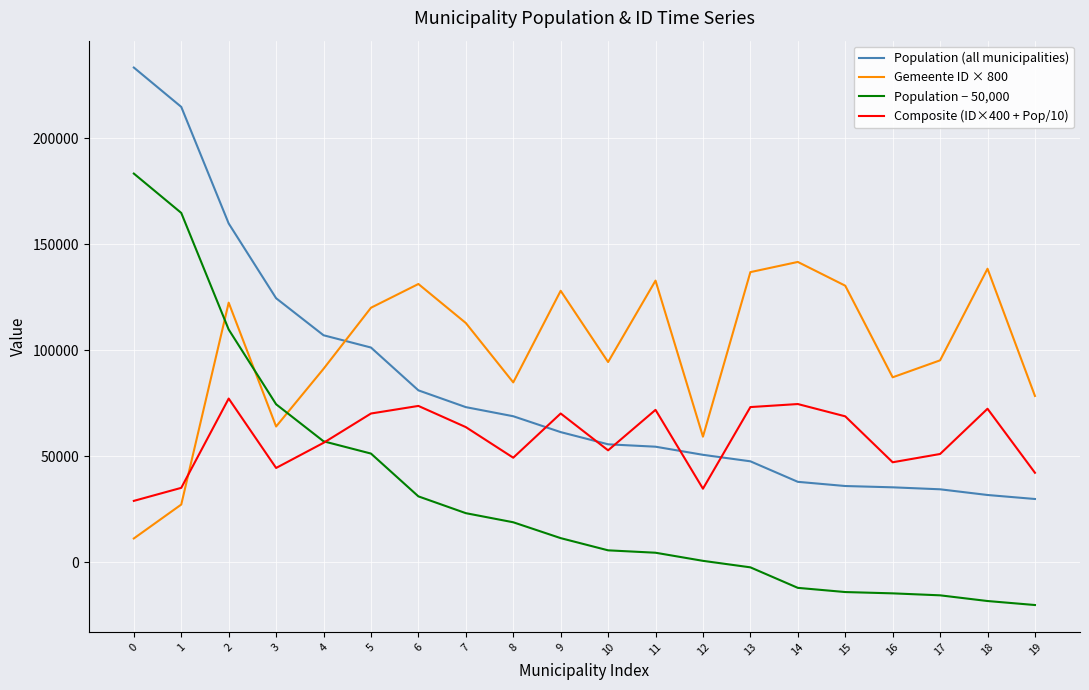

List the series in order of their peak value, lowest first.

Composite (ID×400 + Pop/10), Gemeente ID × 800, Population − 50,000, Population (all municipalities)